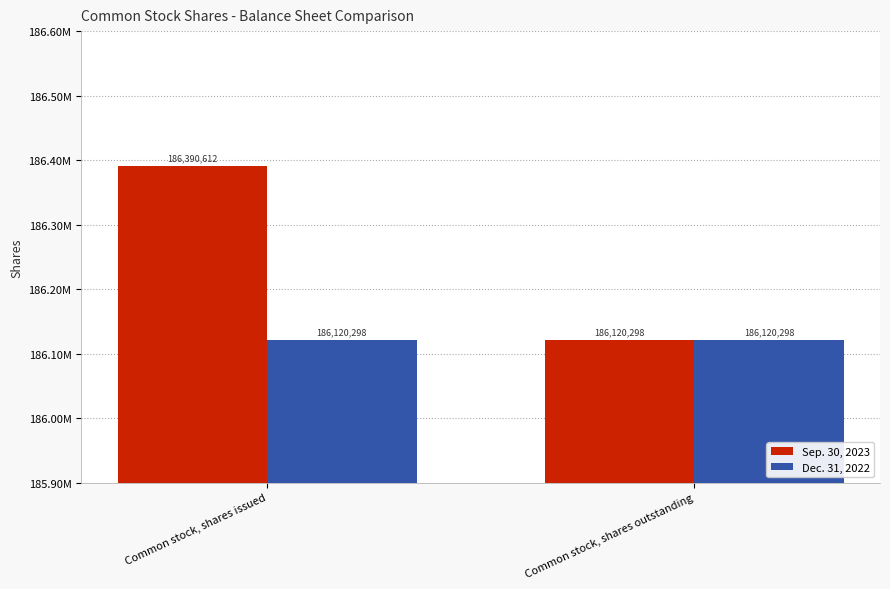

What position from the left is Common stock, shares issued?

1